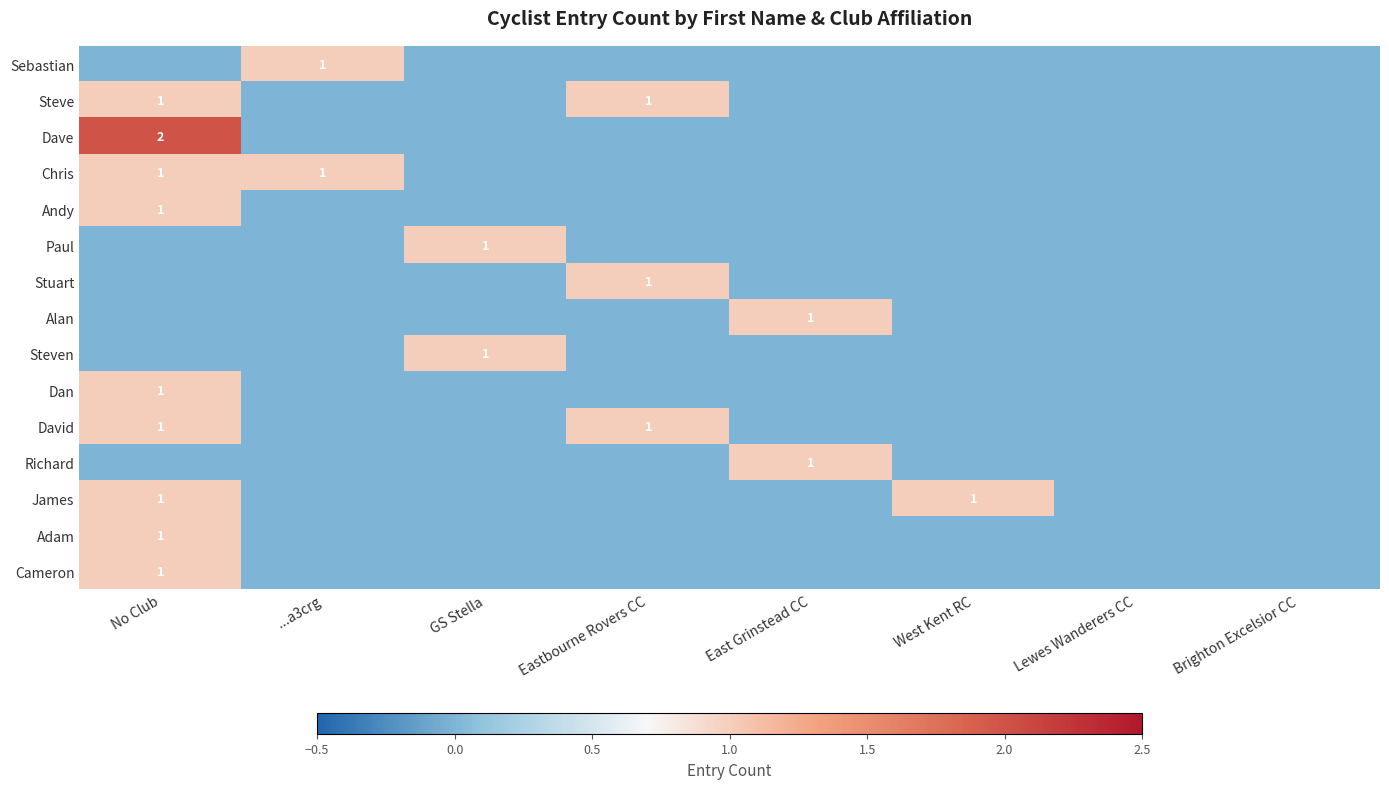

Which category has the highest value across all series?

No Club